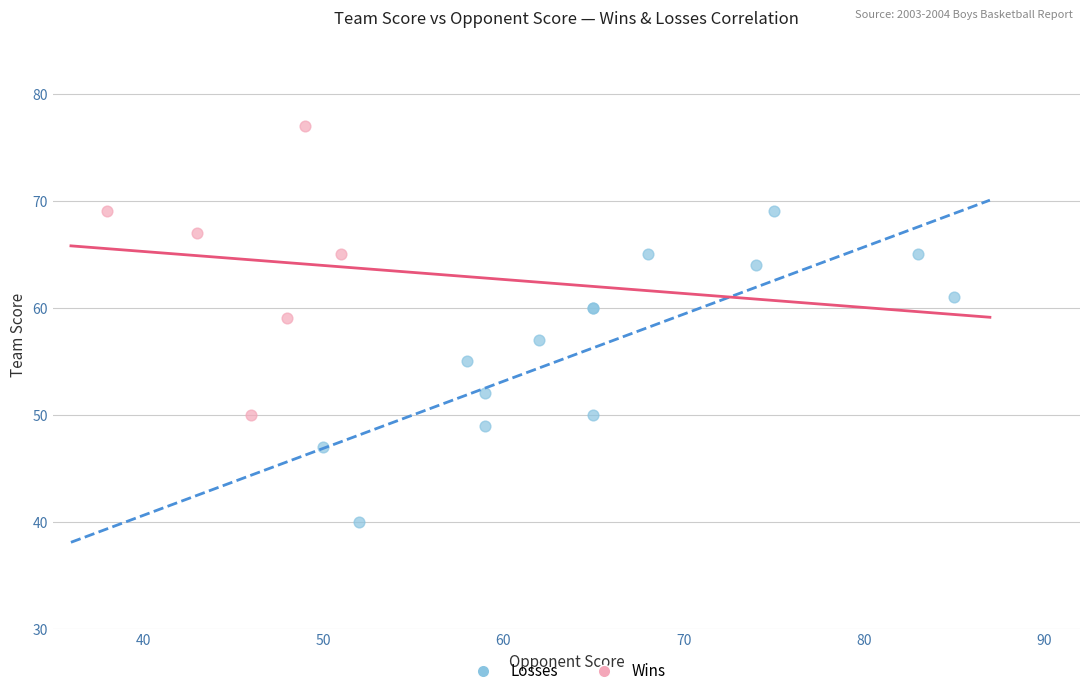

Which series reaches the minimum Y coordinate?

Losses